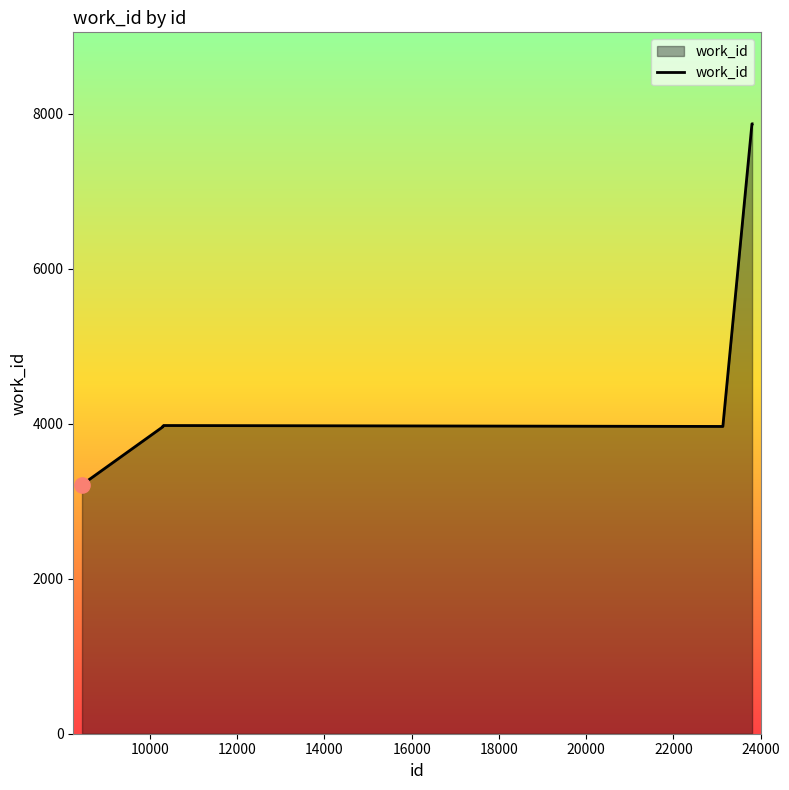

What is the greatest value displayed?

7872